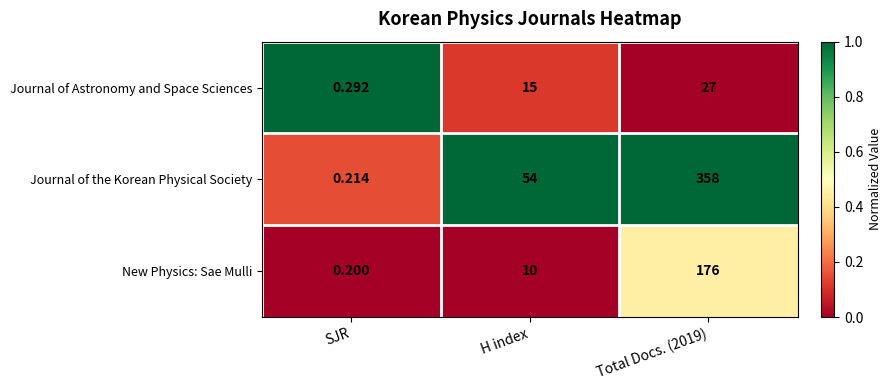

Where is New Physics: Sae Mulli nearest to the value 88?

H index